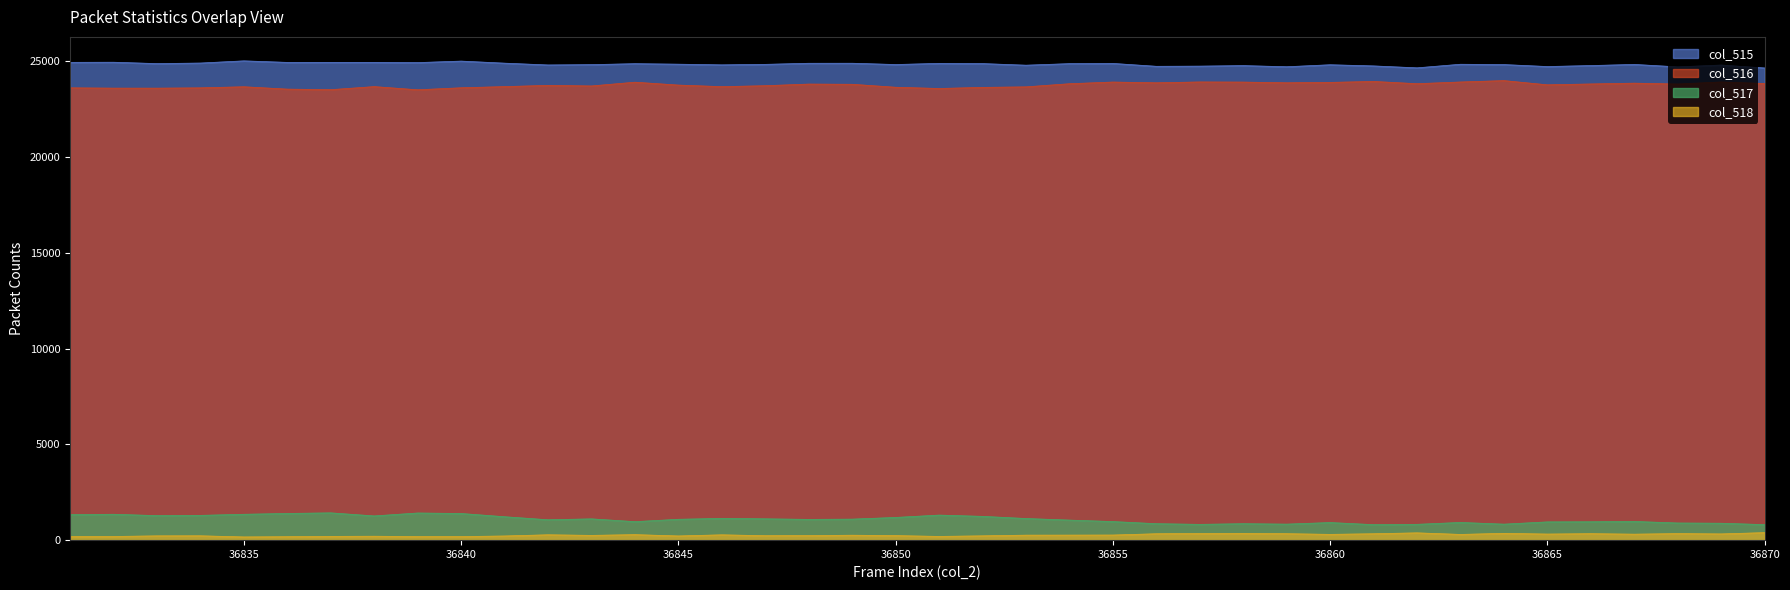

Rank the categories by col_518 value from highest to lowest.

36870, 36862, 36864, 36858, 36857, 36868, 36866, 36859, 36856, 36861, 36869, 36865, 36867, 36860, 36863, 36844, 36842, 36846, 36855, 36854, 36853, 36849, 36843, 36850, 36848, 36847, 36834, 36852, 36833, 36845, 36841, 36838, 36837, 36851, 36832, 36831, 36839, 36840, 36836, 36835